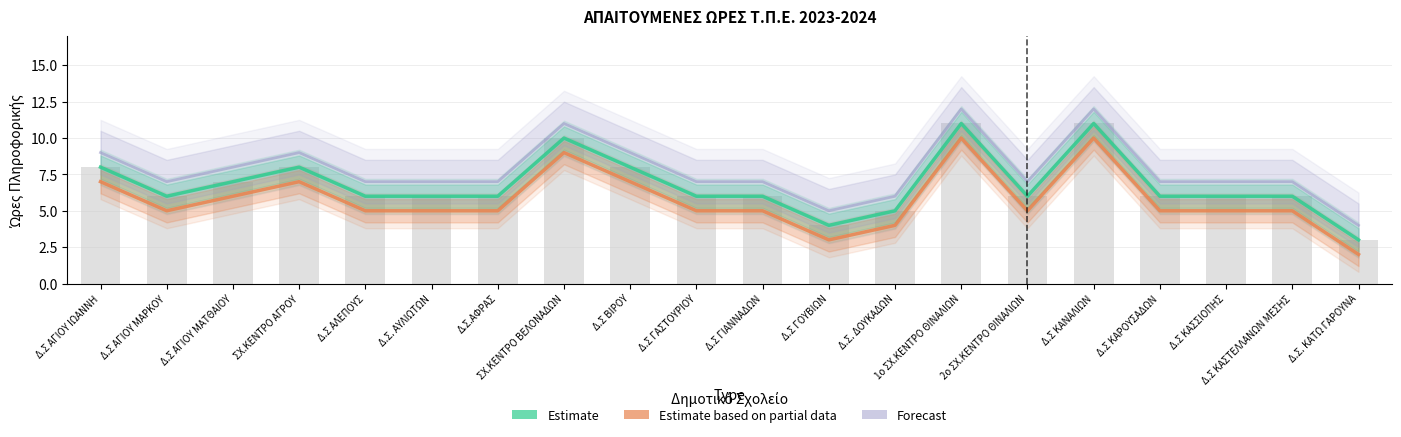

Reading right to left, transcribe all the data shown in this chart.

Estimate: Δ.Σ. ΚΑΤΩ ΓΑΡΟΥΝΑ=3	Δ.Σ ΚΑΣΤΕΛΛΑΝΩΝ ΜΕΣΗΣ=6	Δ.Σ ΚΑΣΣΙΟΠΗΣ=6	Δ.Σ ΚΑΡΟΥΣΑΔΩΝ=6	Δ.Σ ΚΑΝΑΛΙΩΝ=11	2ο ΣΧ.ΚΕΝΤΡΟ ΘΙΝΑΛΙΩΝ=6	1ο ΣΧ.ΚΕΝΤΡΟ ΘΙΝΑΛΙΩΝ=11	Δ.Σ. ΔΟΥΚΑΔΩΝ=5	Δ.Σ ΓΟΥΒΙΩΝ=4	Δ.Σ ΓΙΑΝΝΑΔΩΝ=6	Δ.Σ ΓΑΣΤΟΥΡΙΟΥ=6	Δ.Σ ΒΙΡΟΥ=8	ΣΧ.ΚΕΝΤΡΟ ΒΕΛΟΝΑΔΩΝ=10	Δ.Σ.ΑΦΡΑΣ=6	Δ.Σ. ΑΥΛΙΩΤΩΝ=6	Δ.Σ ΑΛΕΠΟΥΣ=6	ΣΧ.ΚΕΝΤΡΟ ΑΓΡΟΥ=8	Δ.Σ ΑΓΙΟΥ ΜΑΤΘΑΙΟΥ=7	Δ.Σ ΑΓΙΟΥ ΜΑΡΚΟΥ=6	Δ.Σ ΑΓΙΟΥ ΙΩΑΝΝΗ=8
Estimate based on partial data: Δ.Σ. ΚΑΤΩ ΓΑΡΟΥΝΑ=2	Δ.Σ ΚΑΣΤΕΛΛΑΝΩΝ ΜΕΣΗΣ=5	Δ.Σ ΚΑΣΣΙΟΠΗΣ=5	Δ.Σ ΚΑΡΟΥΣΑΔΩΝ=5	Δ.Σ ΚΑΝΑΛΙΩΝ=10	2ο ΣΧ.ΚΕΝΤΡΟ ΘΙΝΑΛΙΩΝ=5	1ο ΣΧ.ΚΕΝΤΡΟ ΘΙΝΑΛΙΩΝ=10	Δ.Σ. ΔΟΥΚΑΔΩΝ=4	Δ.Σ ΓΟΥΒΙΩΝ=3	Δ.Σ ΓΙΑΝΝΑΔΩΝ=5	Δ.Σ ΓΑΣΤΟΥΡΙΟΥ=5	Δ.Σ ΒΙΡΟΥ=7	ΣΧ.ΚΕΝΤΡΟ ΒΕΛΟΝΑΔΩΝ=9	Δ.Σ.ΑΦΡΑΣ=5	Δ.Σ. ΑΥΛΙΩΤΩΝ=5	Δ.Σ ΑΛΕΠΟΥΣ=5	ΣΧ.ΚΕΝΤΡΟ ΑΓΡΟΥ=7	Δ.Σ ΑΓΙΟΥ ΜΑΤΘΑΙΟΥ=6	Δ.Σ ΑΓΙΟΥ ΜΑΡΚΟΥ=5	Δ.Σ ΑΓΙΟΥ ΙΩΑΝΝΗ=7
Forecast: Δ.Σ. ΚΑΤΩ ΓΑΡΟΥΝΑ=4	Δ.Σ ΚΑΣΤΕΛΛΑΝΩΝ ΜΕΣΗΣ=7	Δ.Σ ΚΑΣΣΙΟΠΗΣ=7	Δ.Σ ΚΑΡΟΥΣΑΔΩΝ=7	Δ.Σ ΚΑΝΑΛΙΩΝ=12	2ο ΣΧ.ΚΕΝΤΡΟ ΘΙΝΑΛΙΩΝ=7	1ο ΣΧ.ΚΕΝΤΡΟ ΘΙΝΑΛΙΩΝ=12	Δ.Σ. ΔΟΥΚΑΔΩΝ=6	Δ.Σ ΓΟΥΒΙΩΝ=5	Δ.Σ ΓΙΑΝΝΑΔΩΝ=7	Δ.Σ ΓΑΣΤΟΥΡΙΟΥ=7	Δ.Σ ΒΙΡΟΥ=9	ΣΧ.ΚΕΝΤΡΟ ΒΕΛΟΝΑΔΩΝ=11	Δ.Σ.ΑΦΡΑΣ=7	Δ.Σ. ΑΥΛΙΩΤΩΝ=7	Δ.Σ ΑΛΕΠΟΥΣ=7	ΣΧ.ΚΕΝΤΡΟ ΑΓΡΟΥ=9	Δ.Σ ΑΓΙΟΥ ΜΑΤΘΑΙΟΥ=8	Δ.Σ ΑΓΙΟΥ ΜΑΡΚΟΥ=7	Δ.Σ ΑΓΙΟΥ ΙΩΑΝΝΗ=9